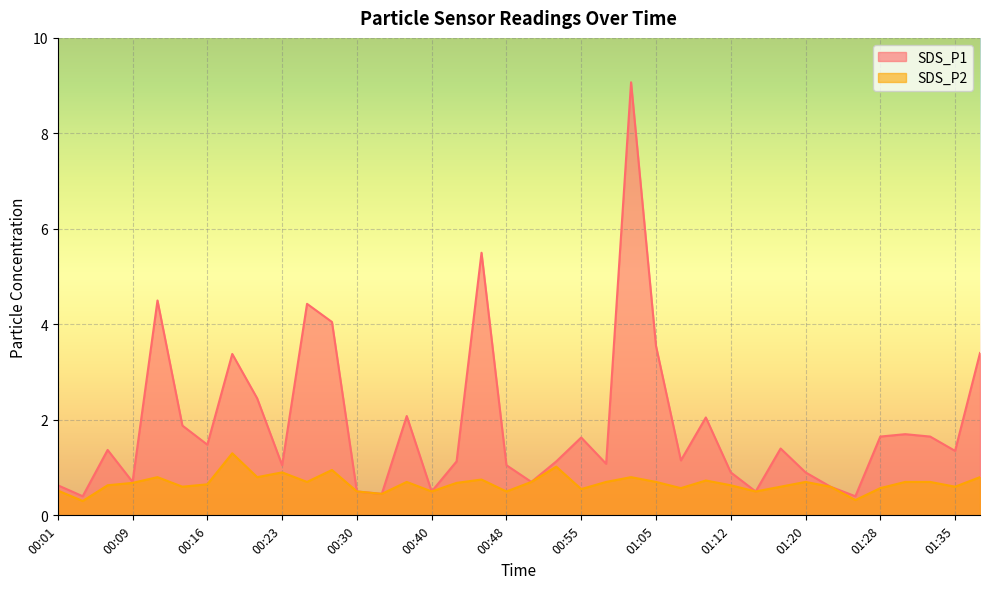

How many data points does each series have?

38